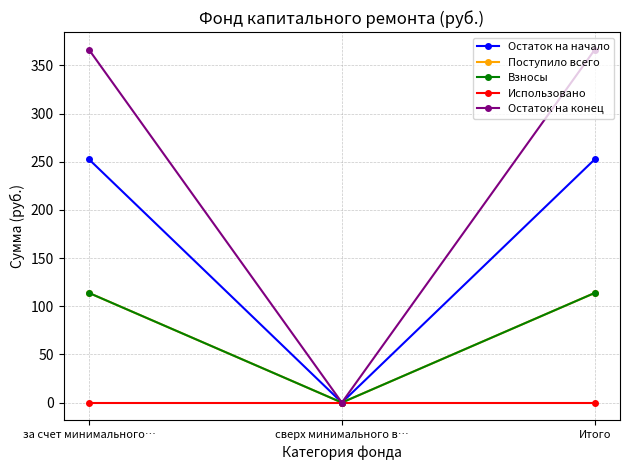

Does the chart display data point markers on the line(s)?

Yes